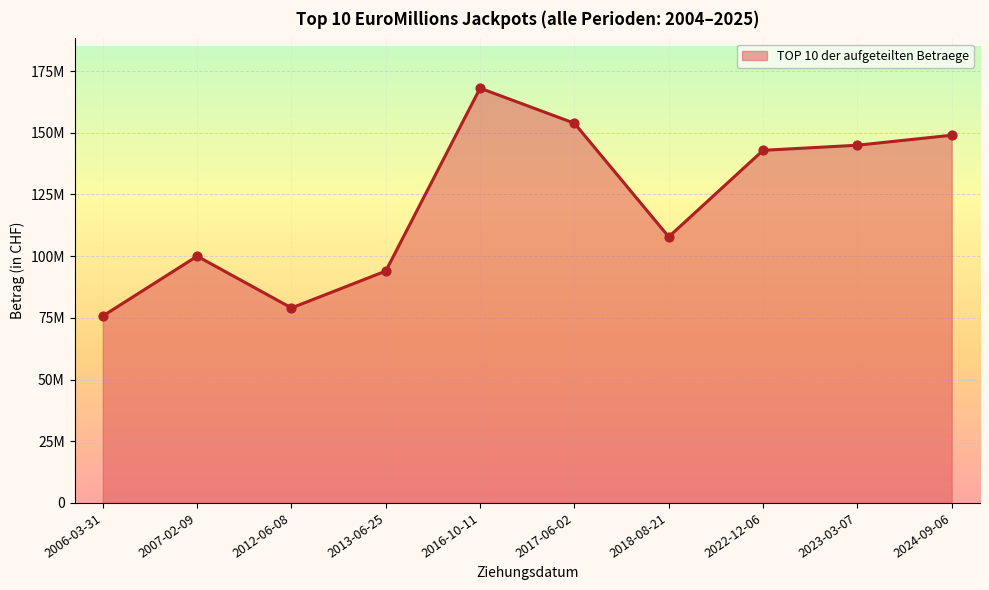

What is the ratio of the value at 2024-09-06 to the value at 2006-03-31?

2.0